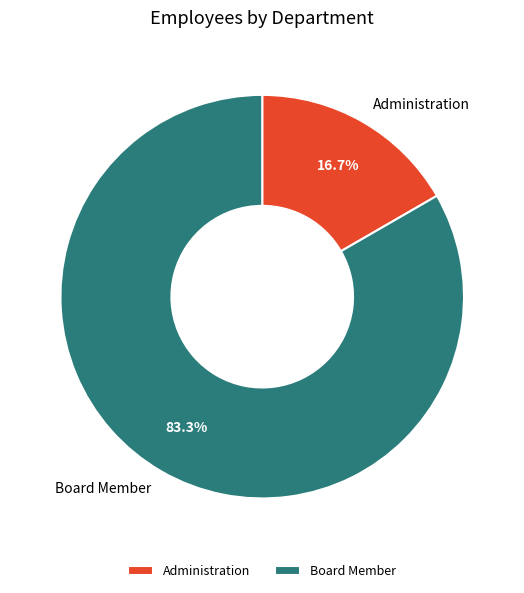

Which category has the biggest portion of the pie?

Board Member